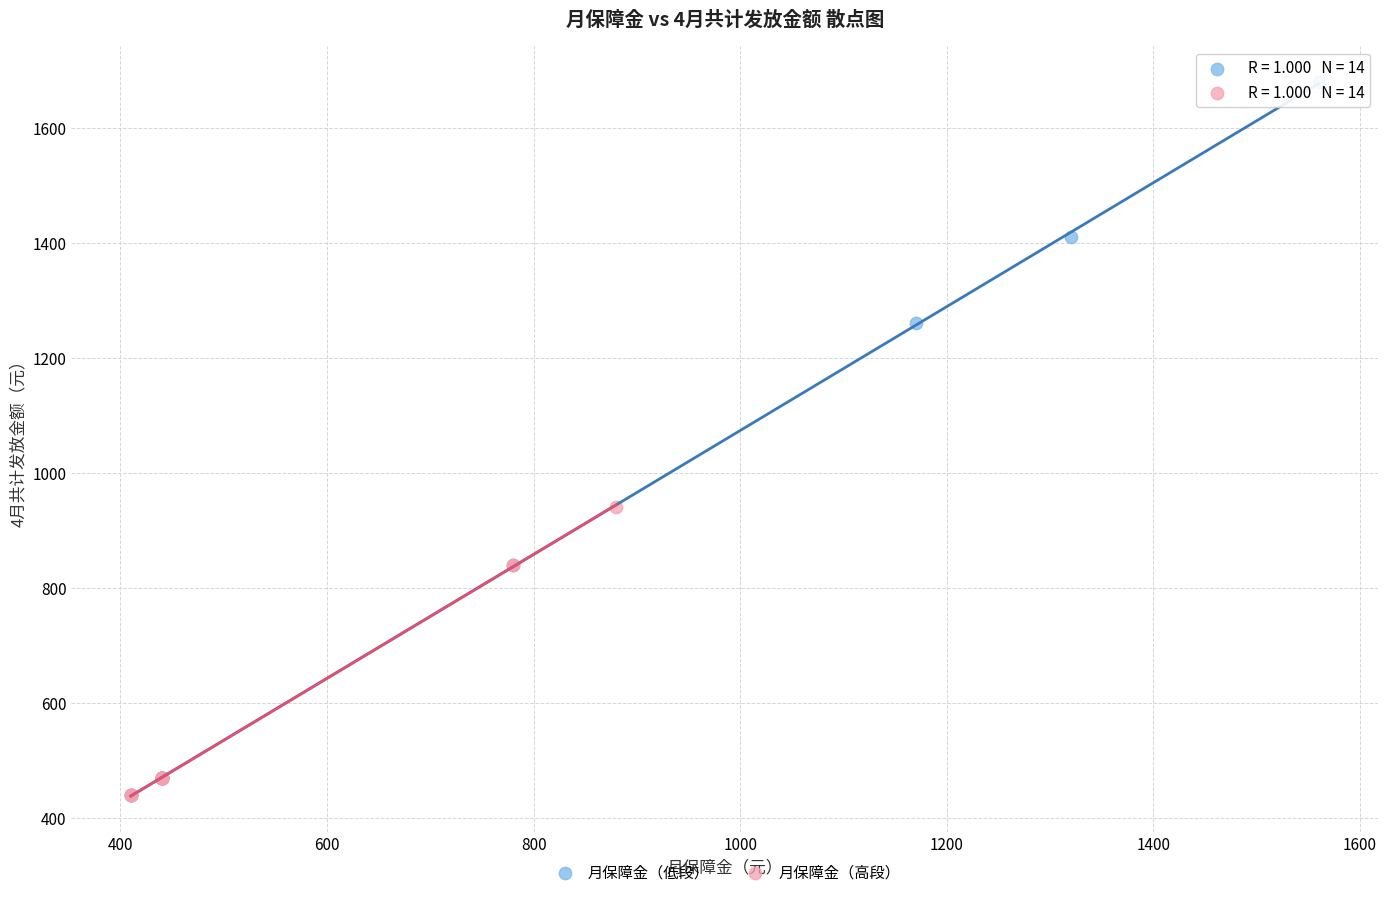

What are all the series names shown in the legend?

月保障金（低段）, 月保障金（高段）